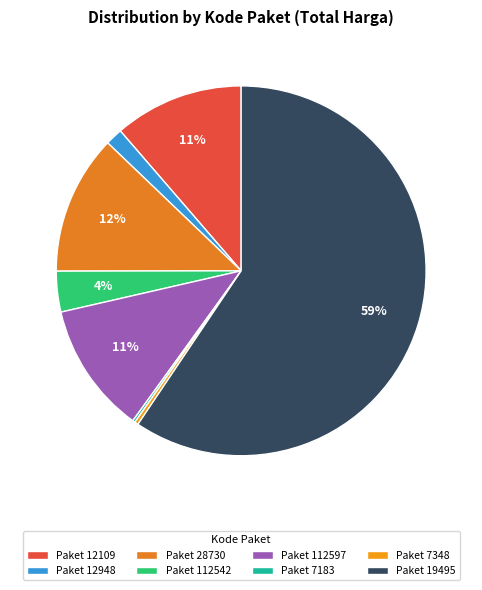

Which category has the biggest portion of the pie?

Paket 19495